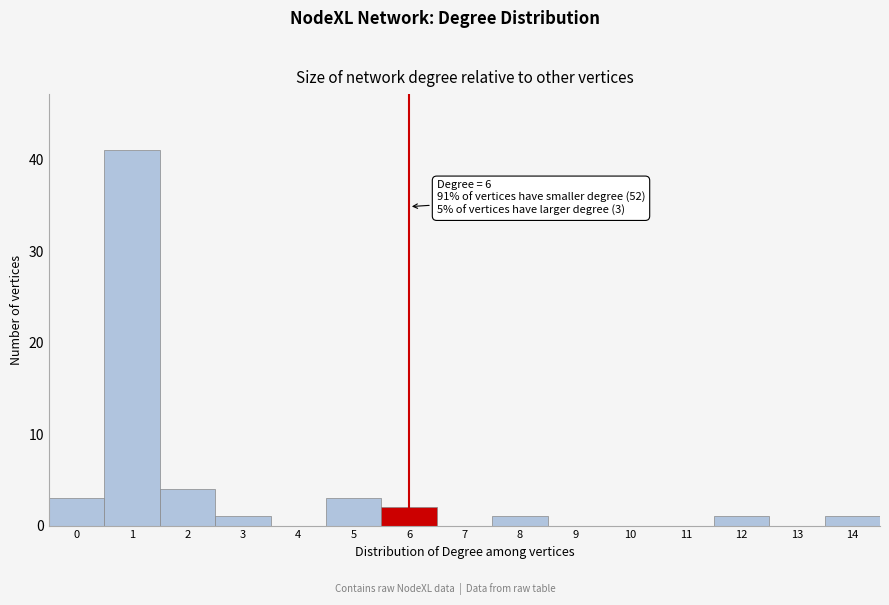

Reading right to left, what are all the values shown in this chart?

14=1	13=0	12=1	11=0	10=0	9=0	8=1	7=0	6=2	5=3	4=0	3=1	2=4	1=41	0=3